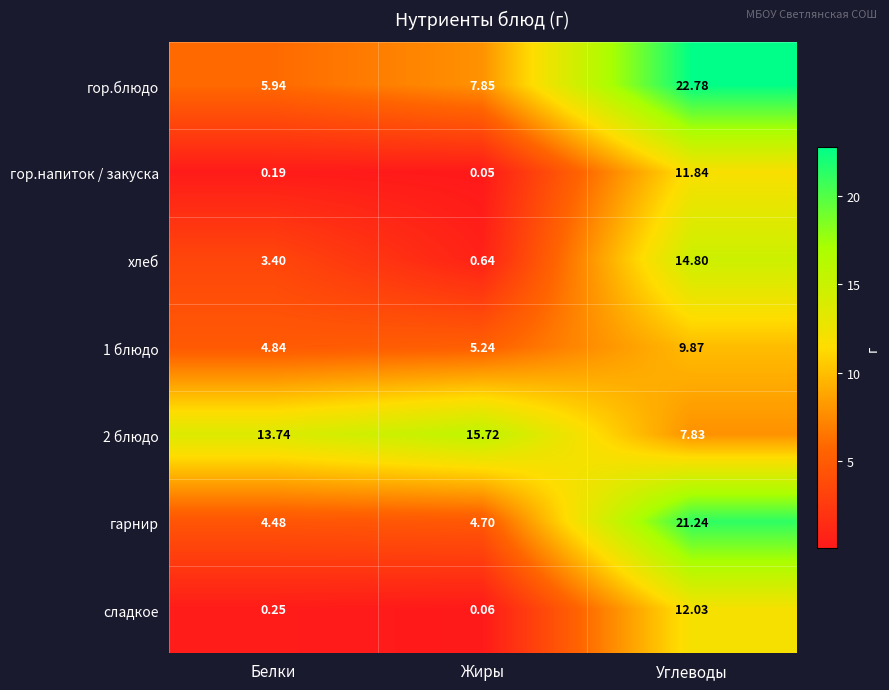

List the labels in order of гор.напиток / закуска value, smallest first.

Жиры, Белки, Углеводы